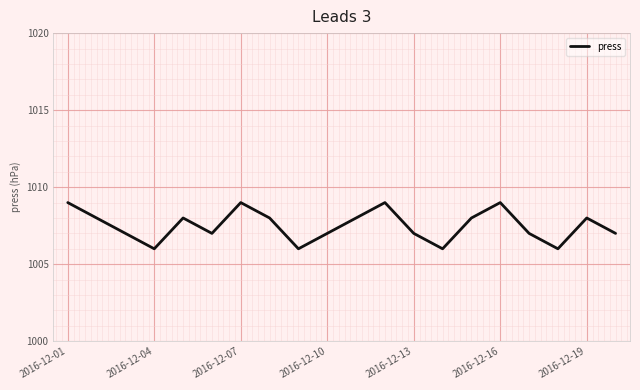

What is the difference between the maximum and minimum values?

3